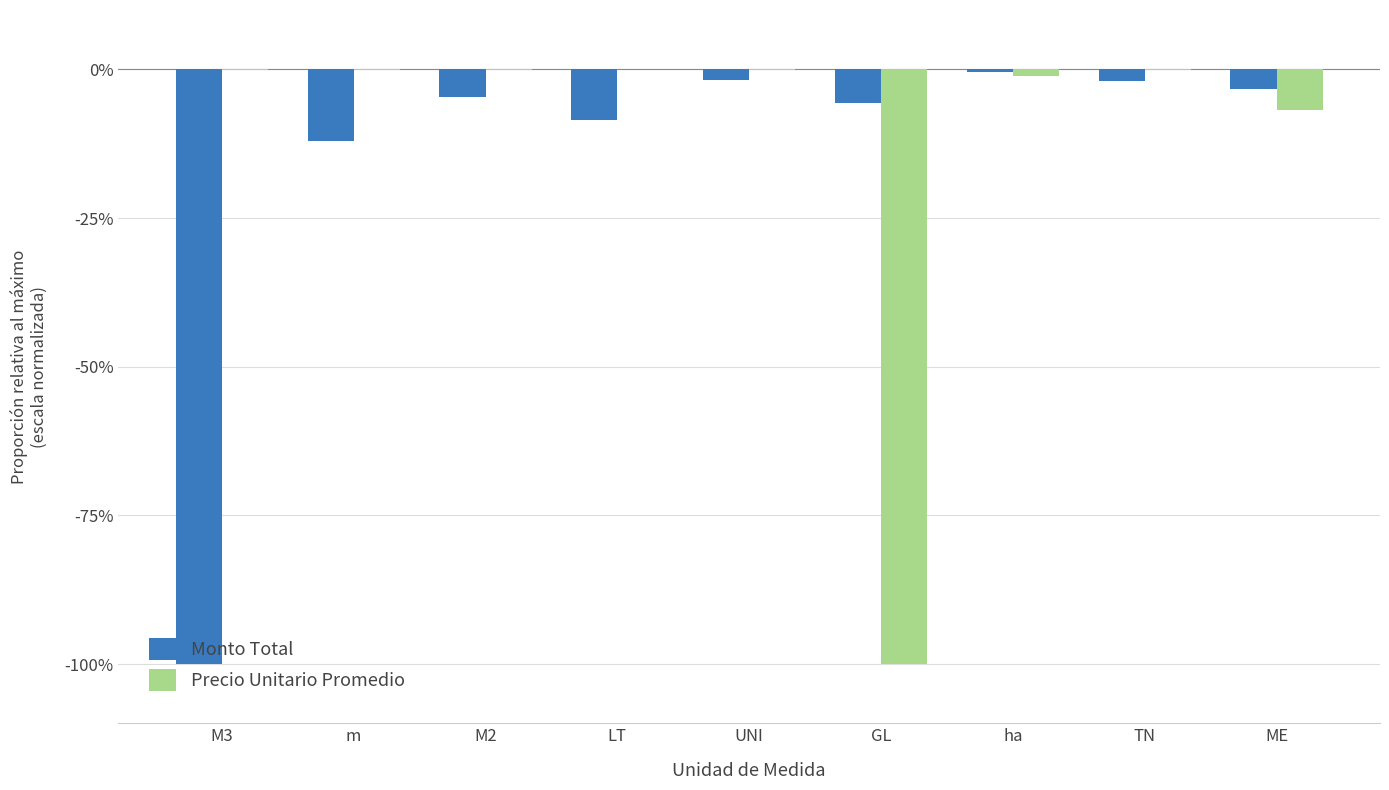

Does the chart contain stacked bars?

No